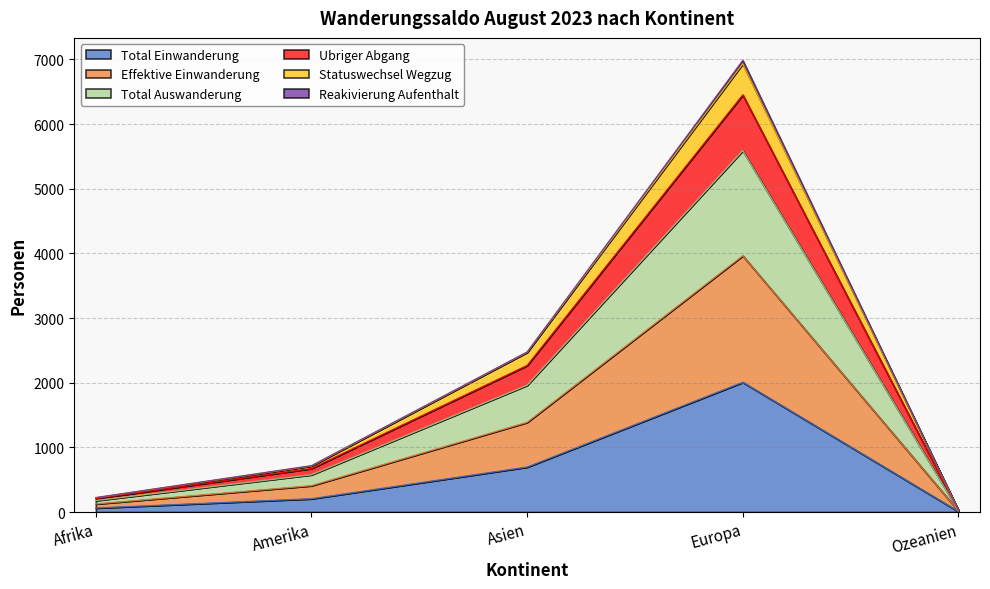

At which label does Effektive Einwanderung first exceed 717?

Asien